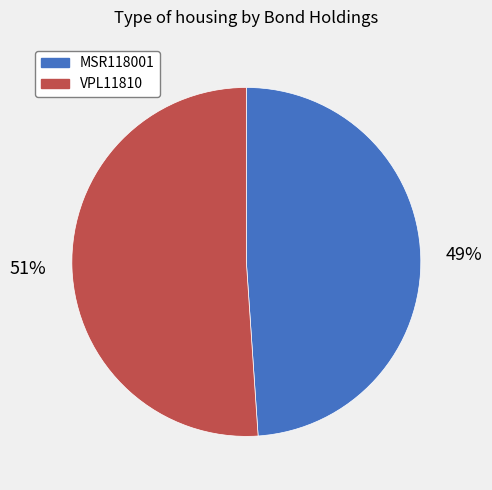

What is the largest slice in the pie chart?

VPL11810